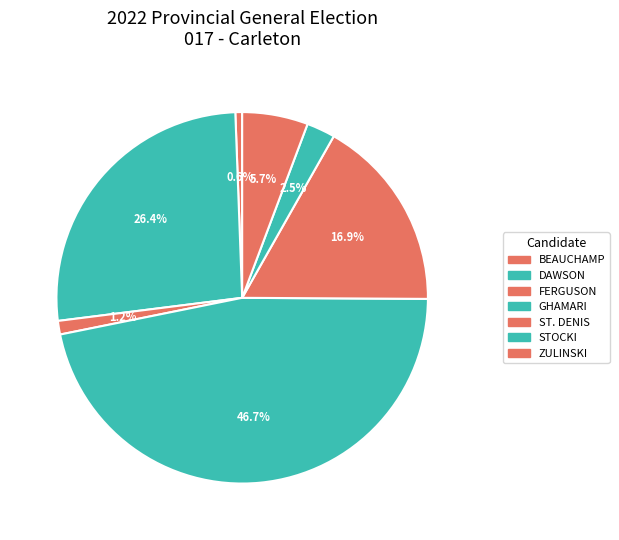

How many slices are in this pie chart?

7